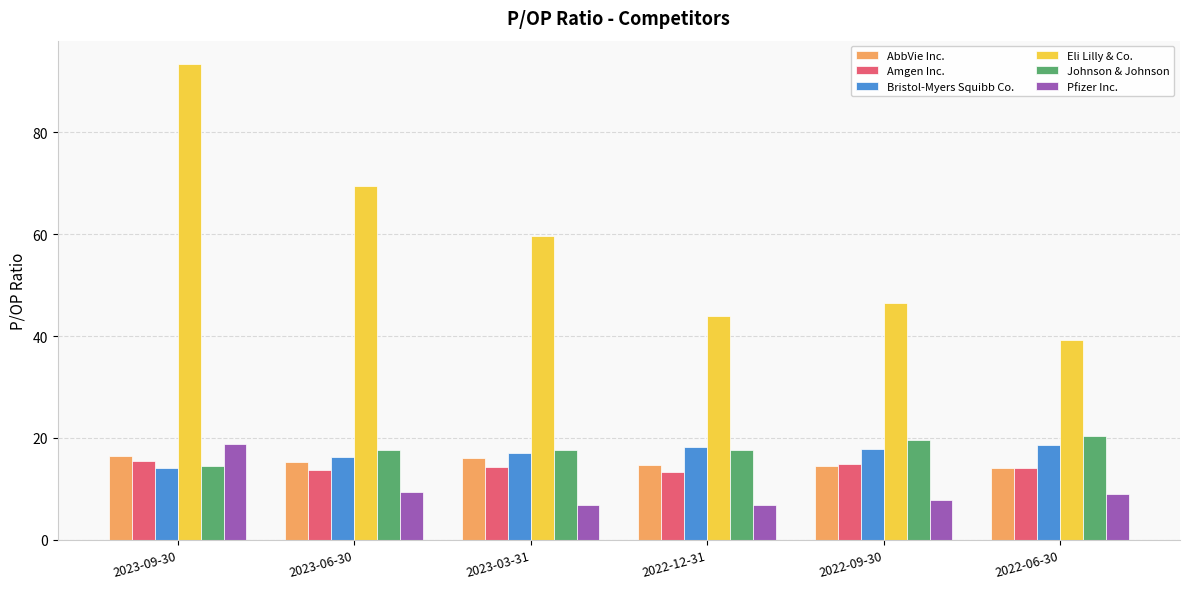

What is the label of the 2nd bar from the left?

2023-06-30